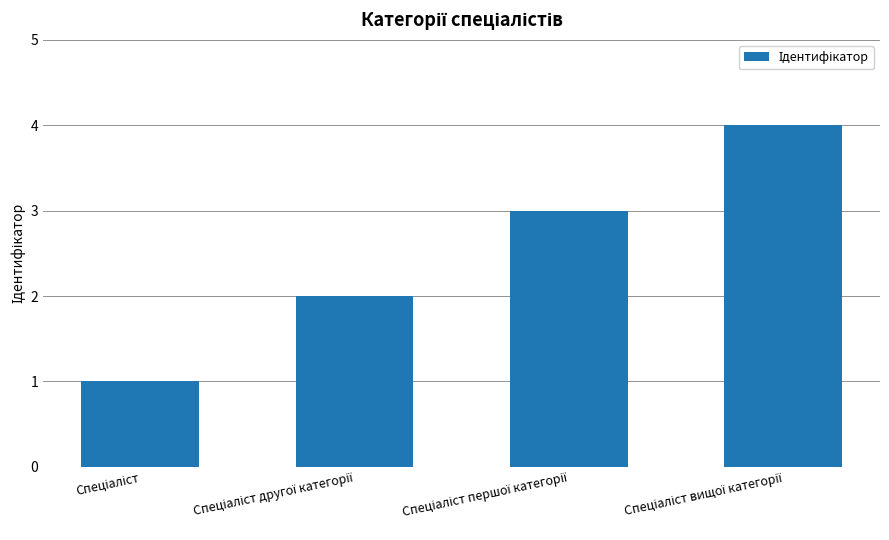

What is the greatest value displayed?

4